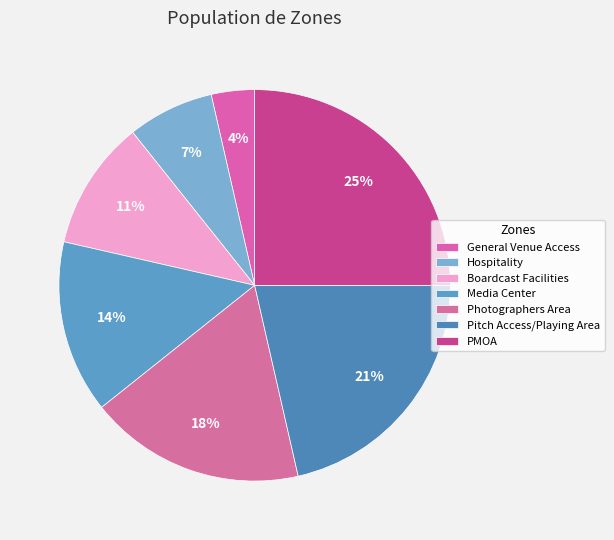

What is the smallest slice in the pie chart?

General Venue Access